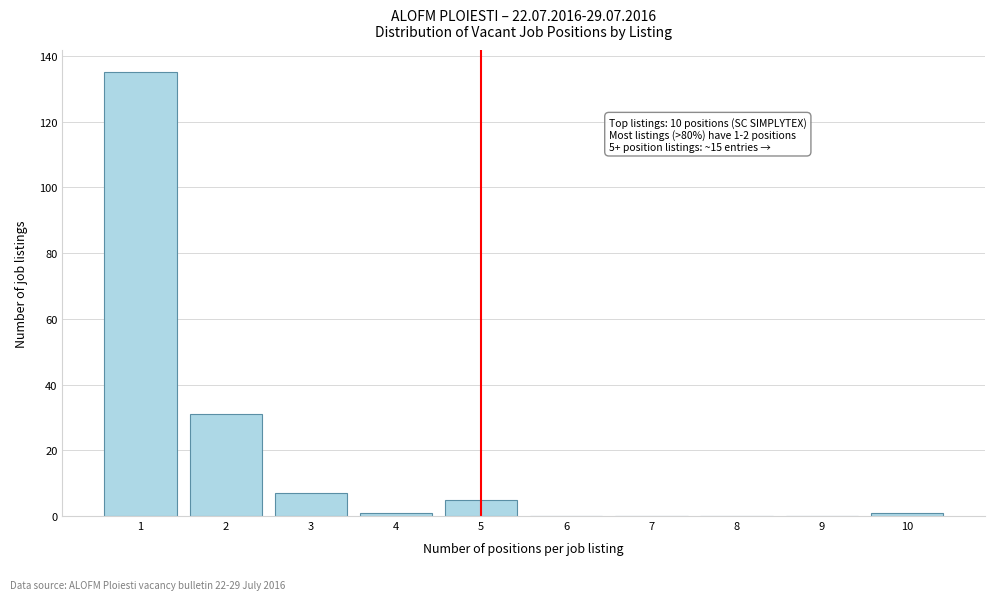

Reading right to left, what are all the values shown in this chart?

10=1	9=0	8=0	7=0	6=0	5=5	4=1	3=7	2=31	1=135